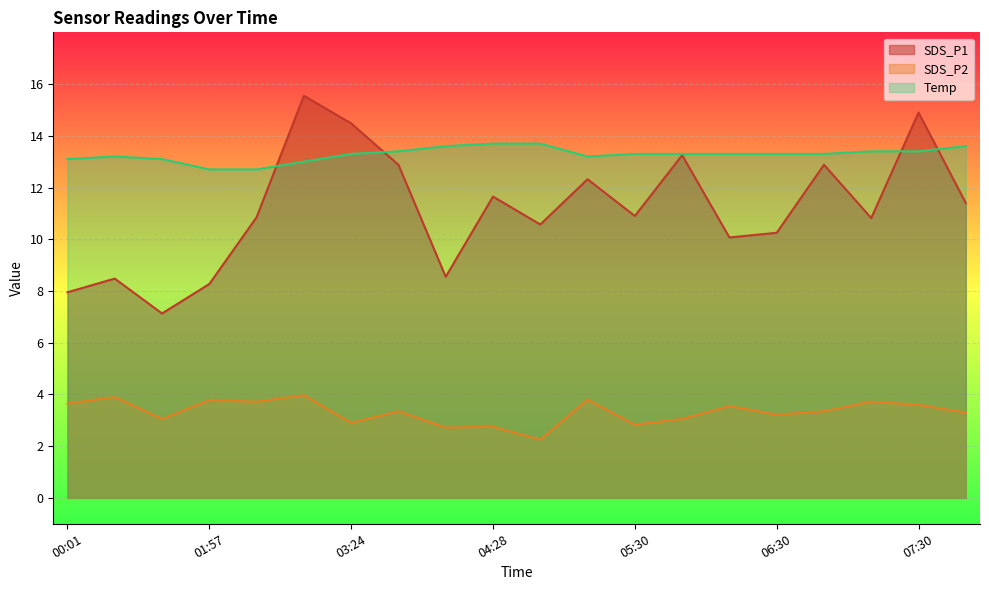

What is the sum of all SDS_P1 values?

223.2